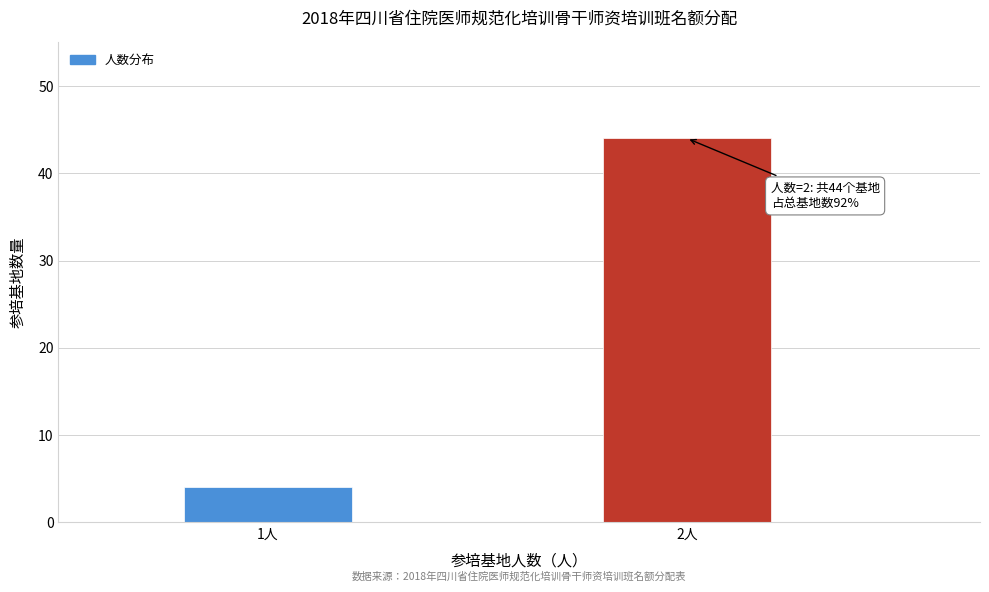

Reading right to left, extract all data points from this chart.

44	4